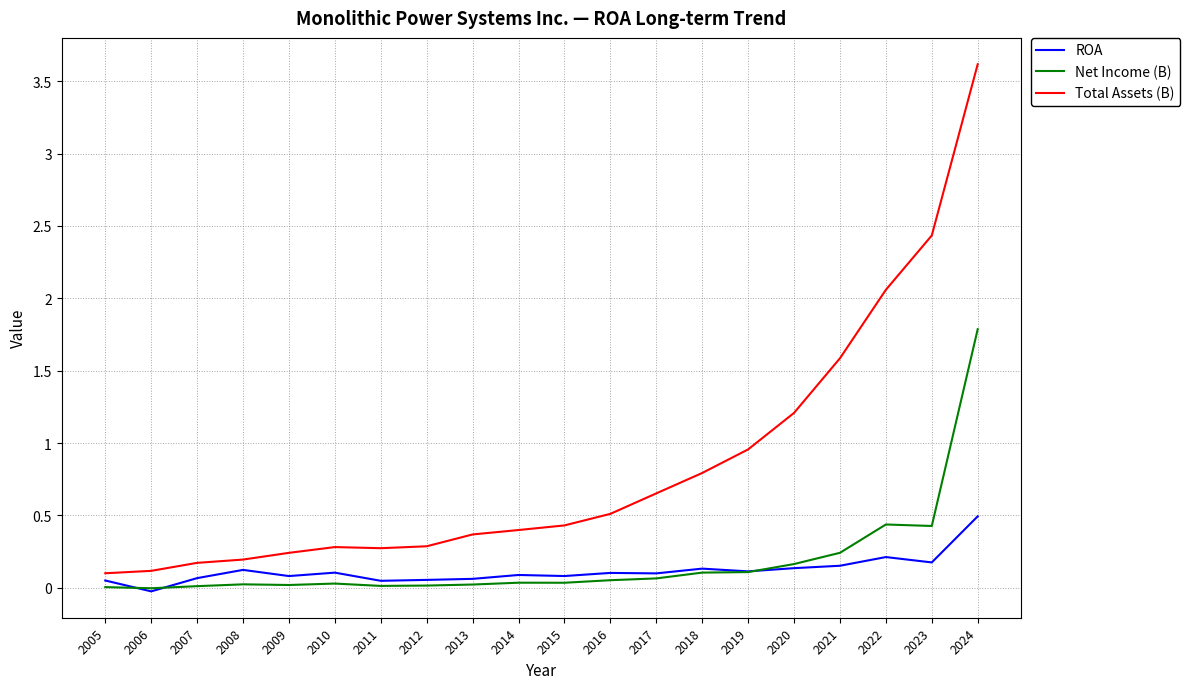

At which label is Total Assets (B) closest to 1?

2019